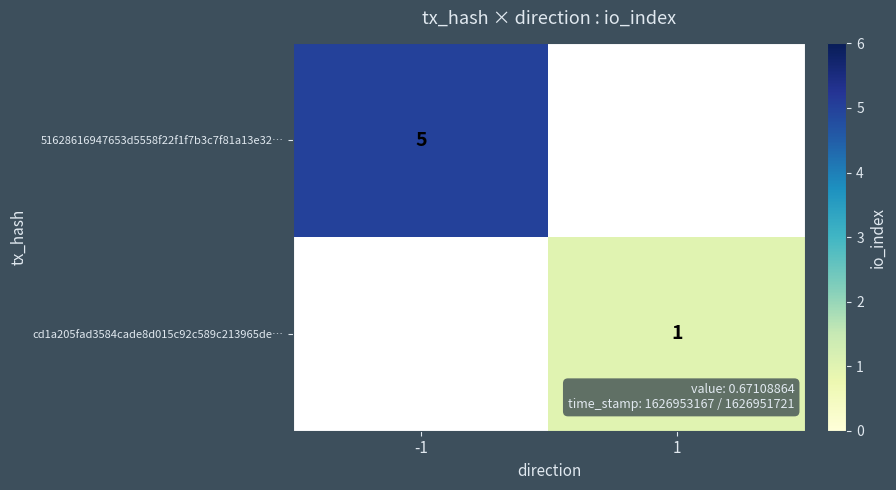

Is it true that 51628616947653d5558f22f1f7b3c7f81a13e32… equals 9 at -1?

False